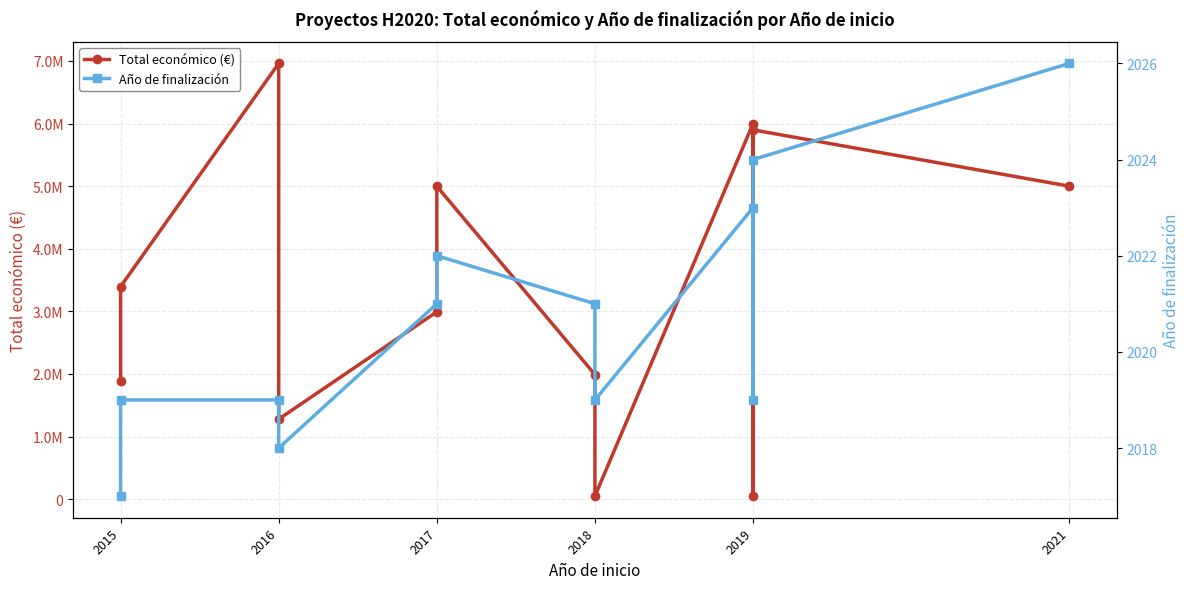

List the series in order of their peak value, lowest first.

Año de finalización, Total económico (€)